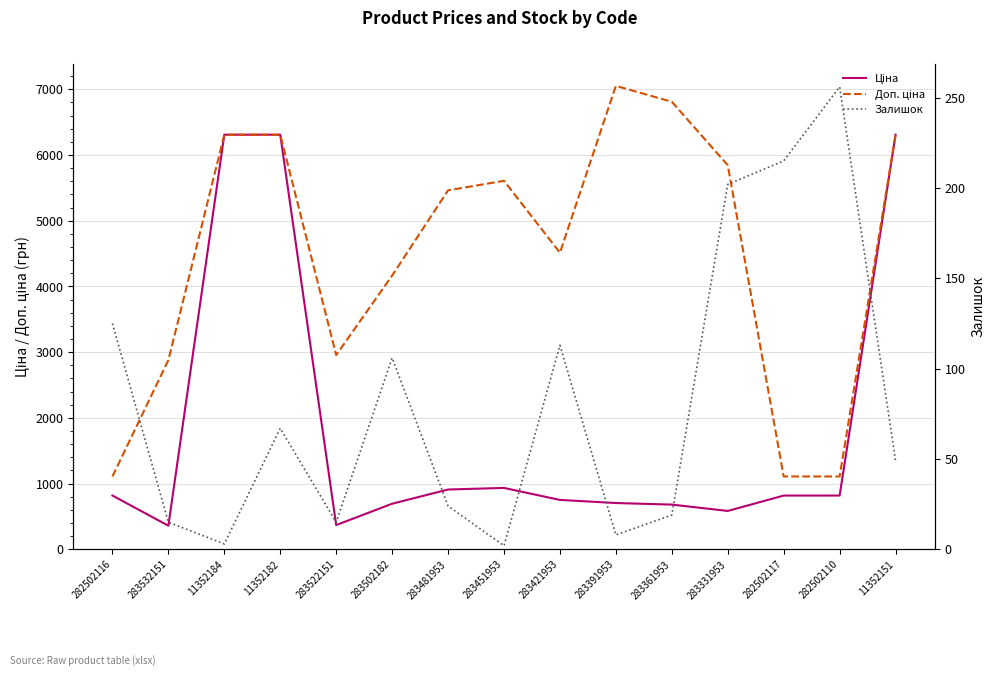

What is the value of the Залишок point at the 3rd from the left?

3.0